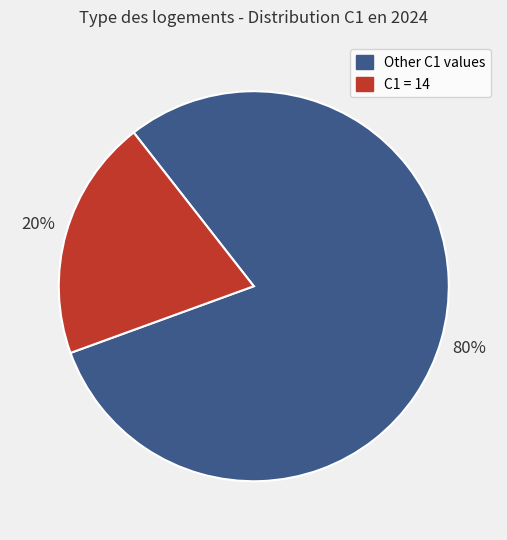

Is there a majority slice in this chart?

Yes